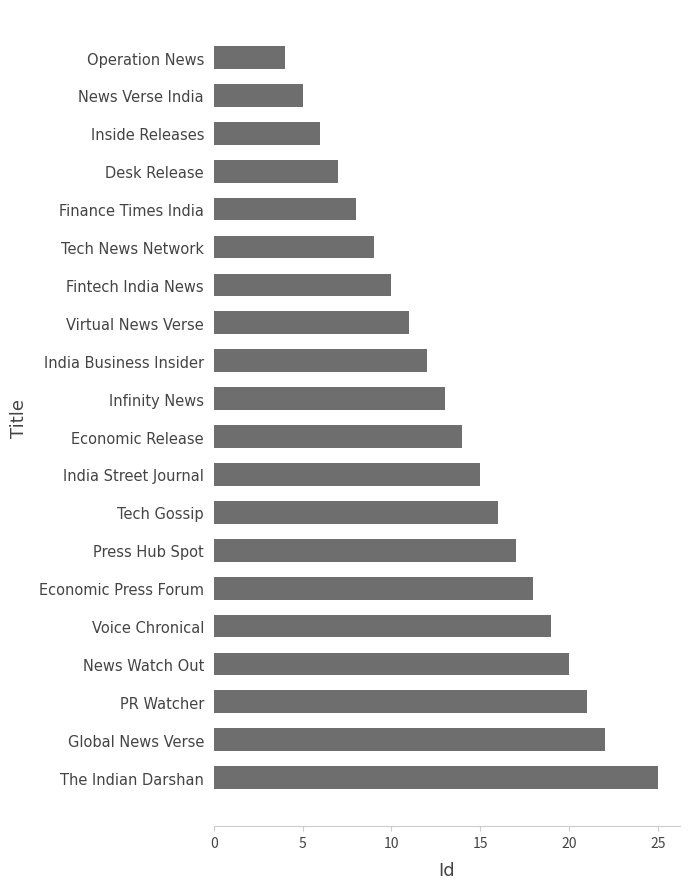

What is the minimum value shown in the chart?

4